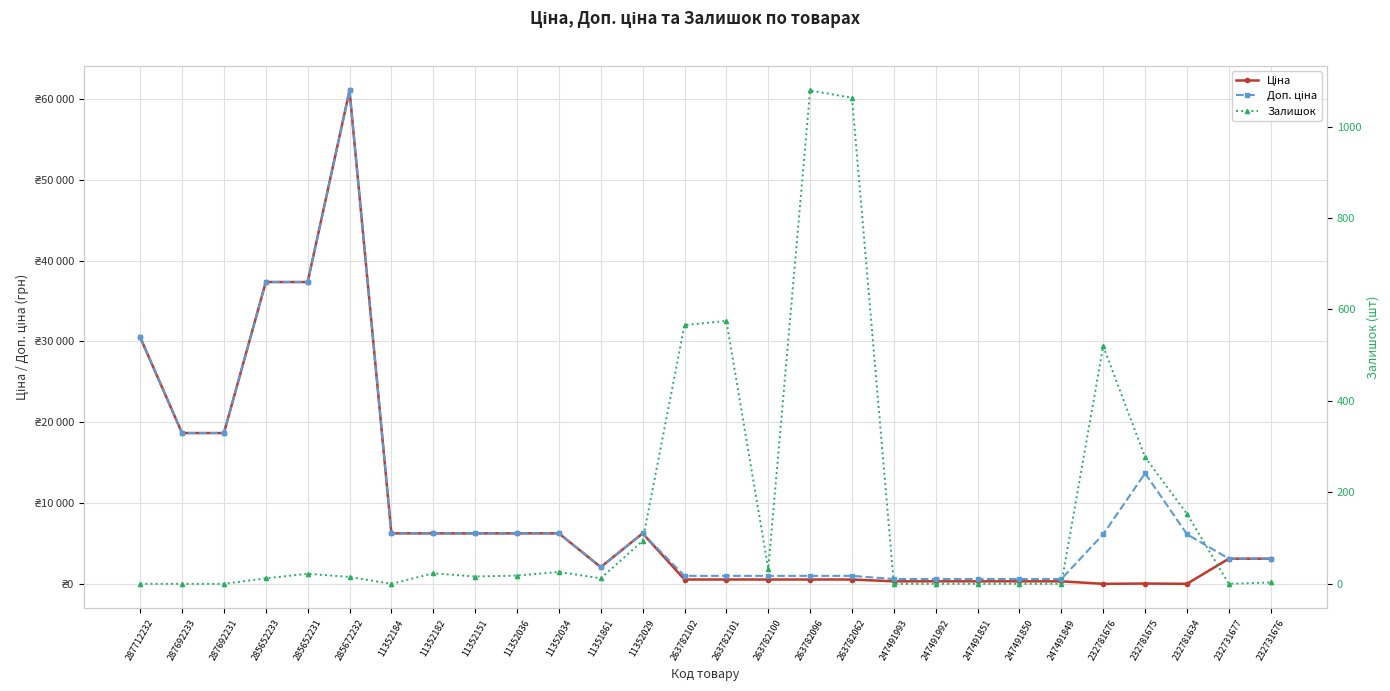

Which category has the lowest value across all series?

287712232